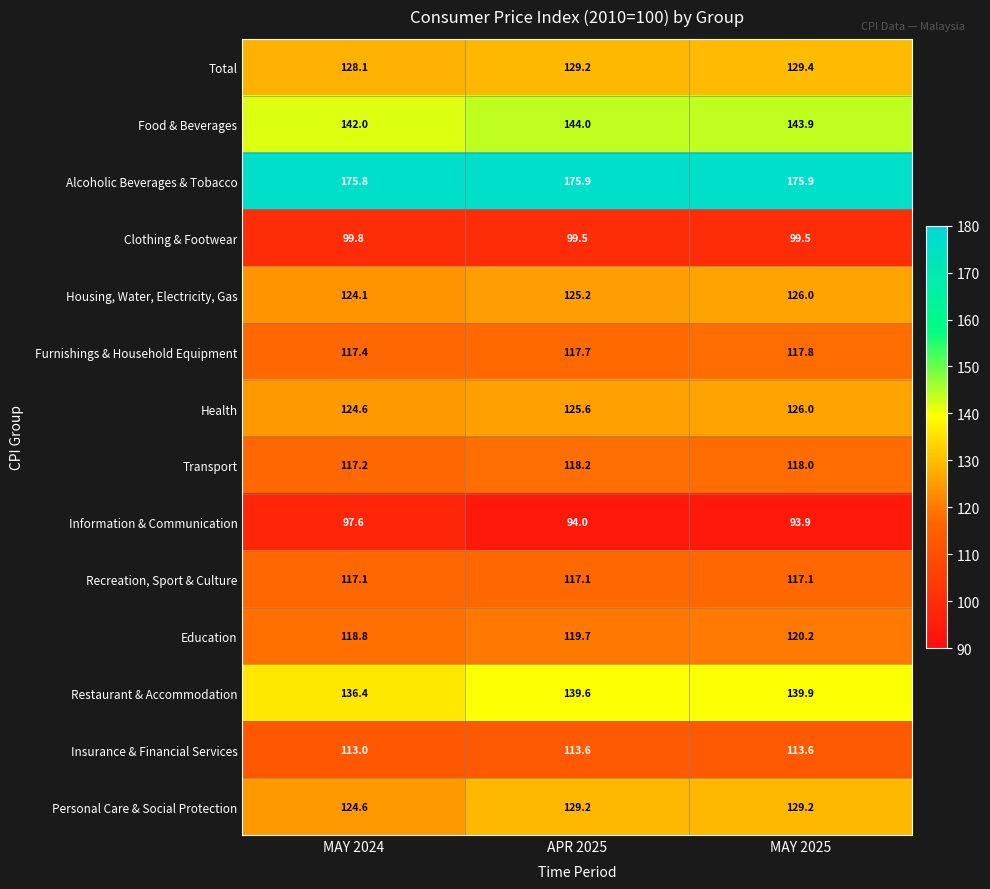

What is the difference between the second highest and minimum values in the Total series?

1.1